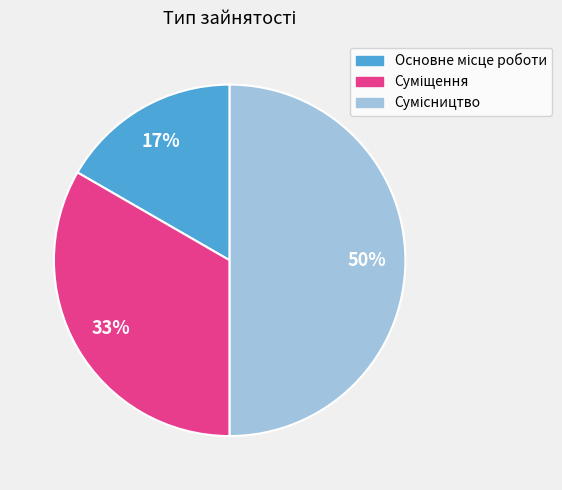

To the nearest percent, what is the difference between the largest and smallest slice percentages?

33%